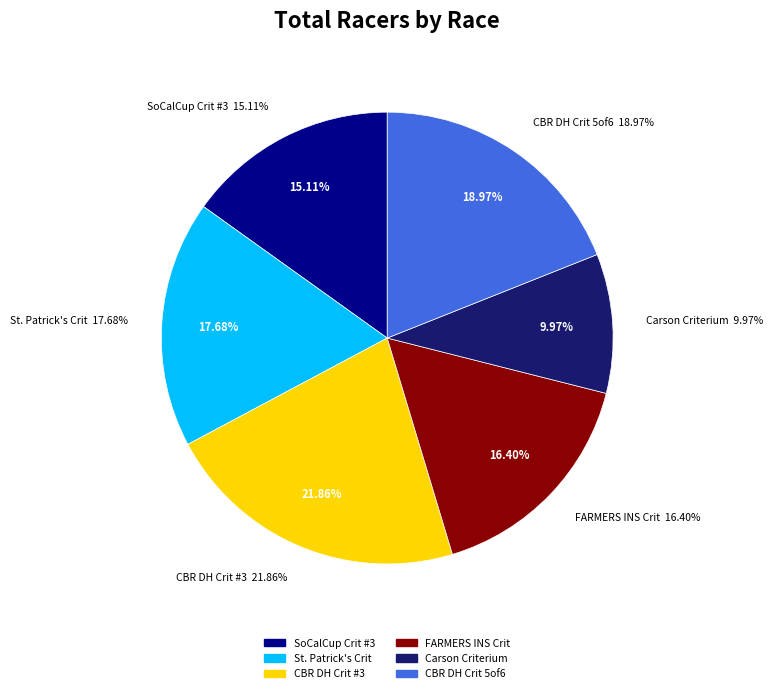

To the nearest percent, what percentage of the pie is The FARMERS INSURANCE Criterium?

16%